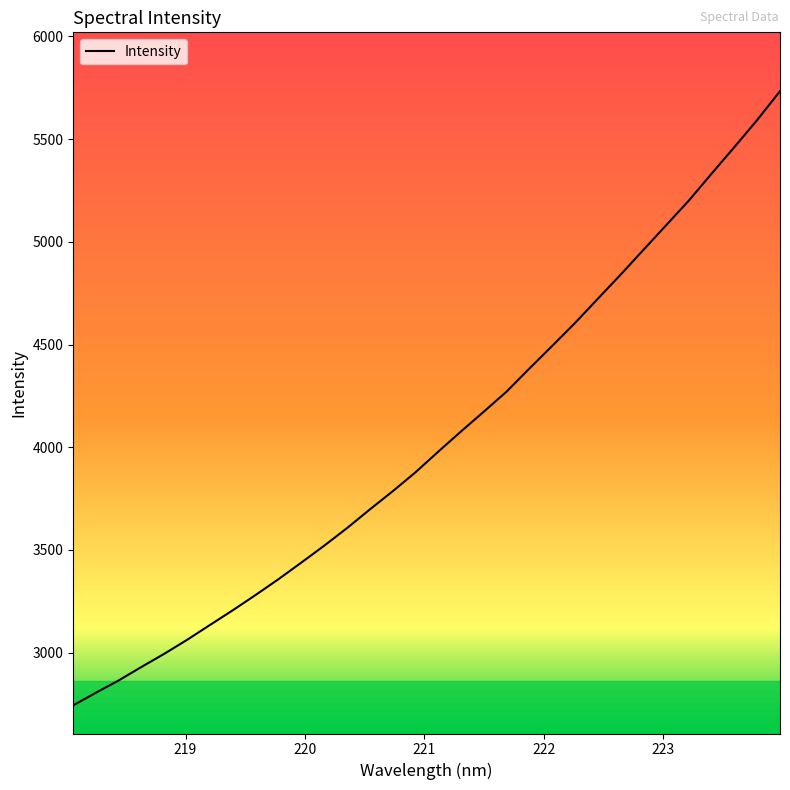

True or false: there are more than 1 points higher than both neighbors.

False